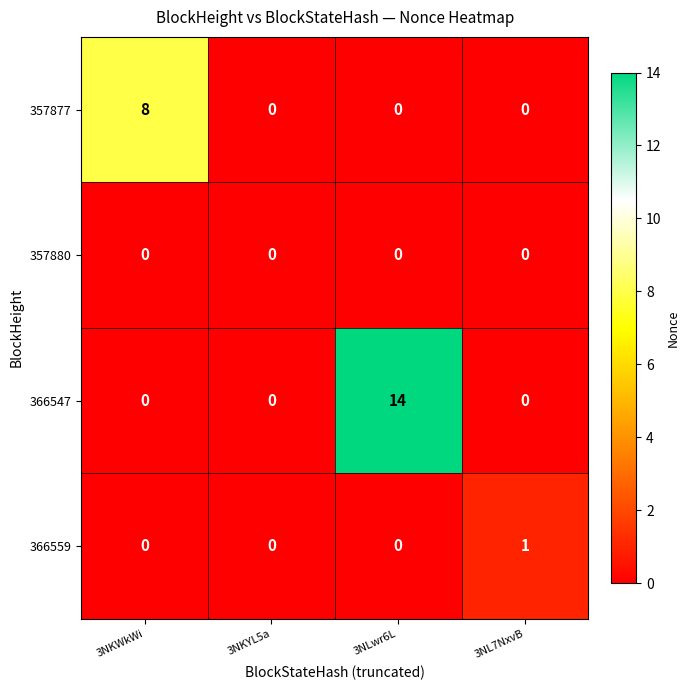

How many categories are shown in the chart?

40